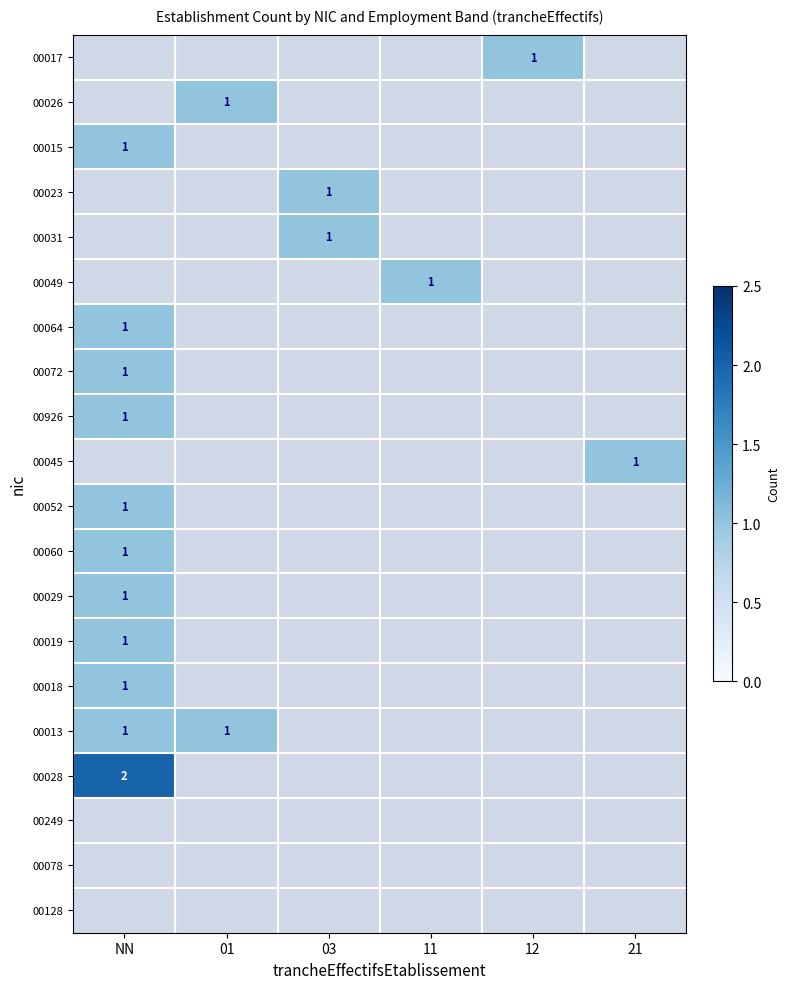

Is the value of 00013 at 21 greater than the value of 00064 at NN?

No